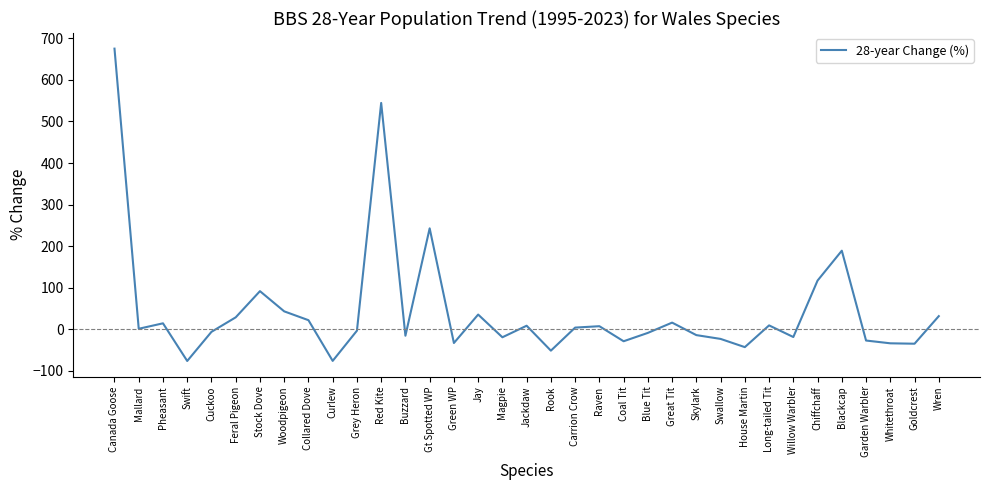

Where is the data nearest to the value 299?

Gt Spotted WP